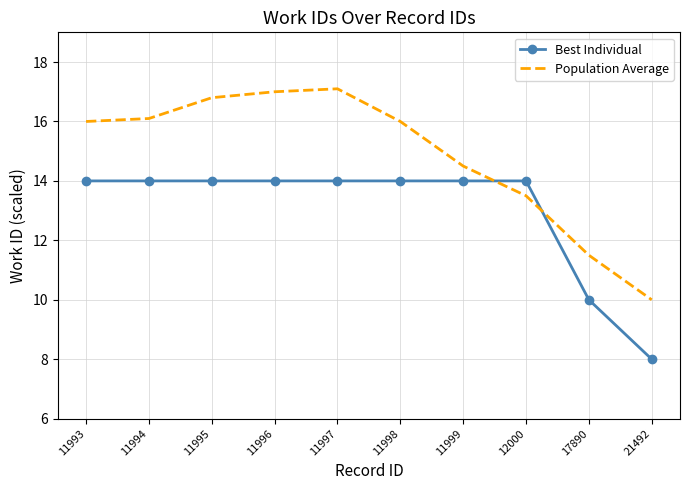

The value of Best Individual at 21492 is 8.0. True or false?

True